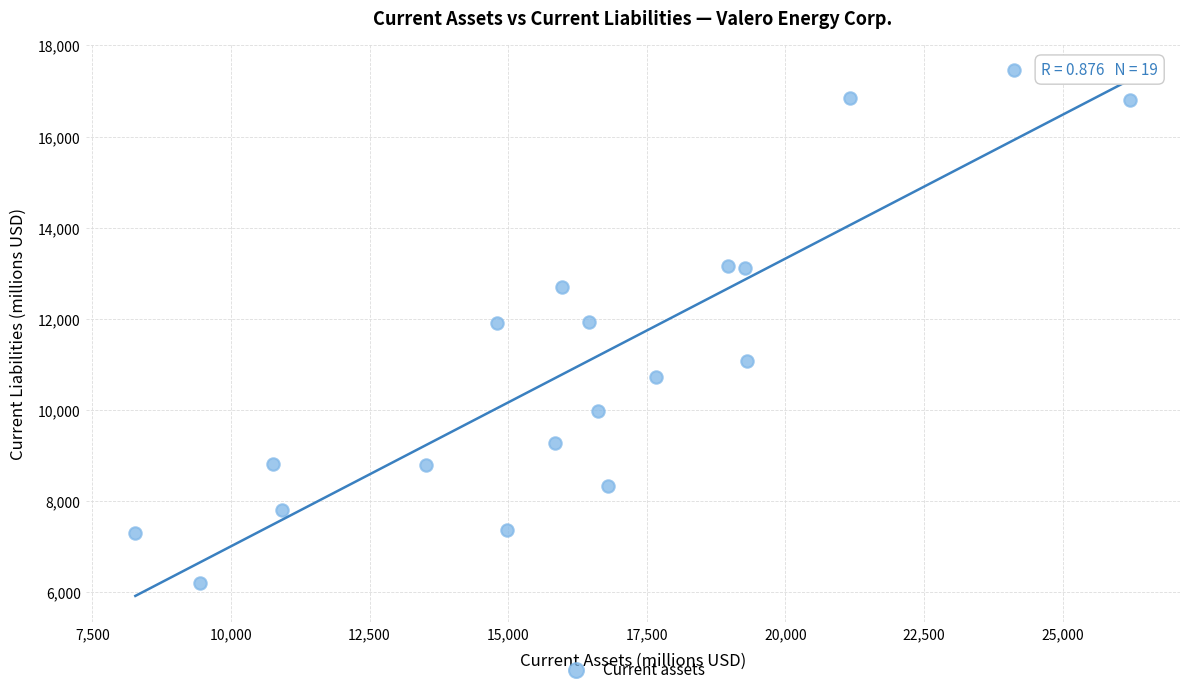

What is the range of X values (max minus min)?

17945